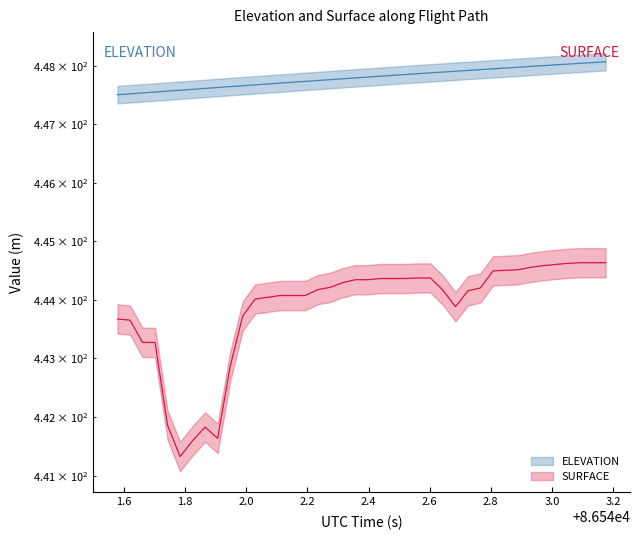

True or false: ELEVATION and SURFACE intersect in this chart.

False